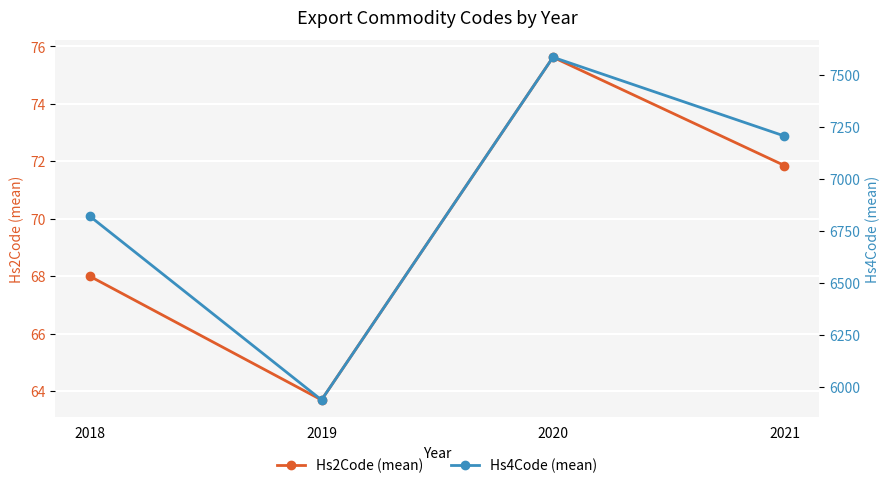

True or false: Hs4Code (mean) and Hs2Code (mean) cross at least once.

False